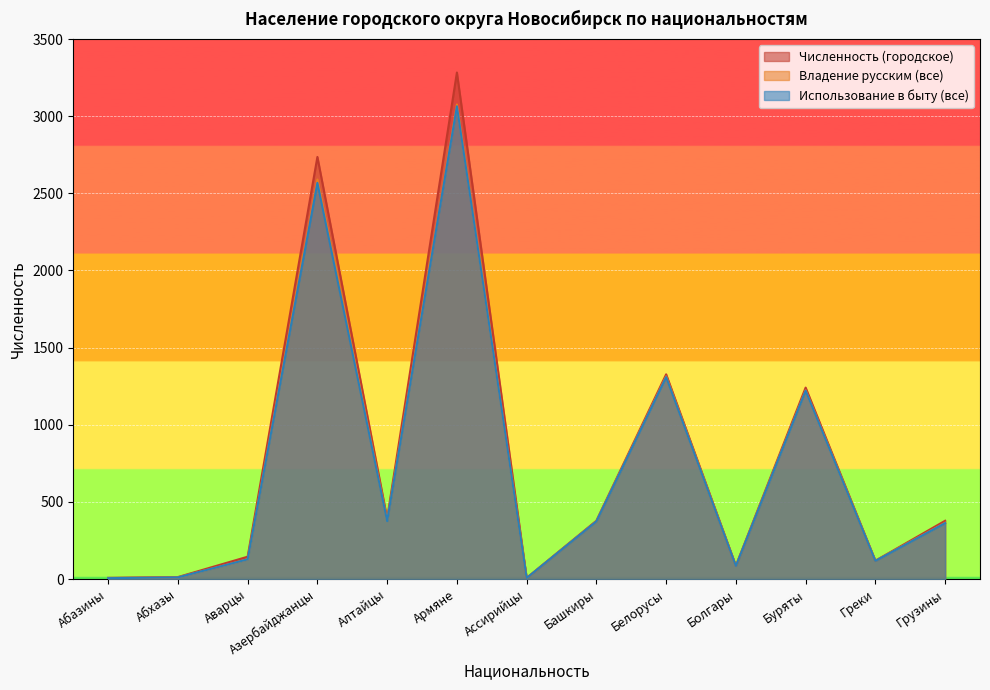

Reading left to right, what are all the values shown in this chart?

Численность (городское): Абазины=8	Абхазы=13	Аварцы=145	Азербайджанцы=2736	Алтайцы=393	Армяне=3283	Ассирийцы=7	Башкиры=378	Белорусы=1327	Болгары=86	Буряты=1241	Греки=119	Грузины=378
Владение русским (все): Абазины=6	Абхазы=11	Аварцы=128	Азербайджанцы=2590	Алтайцы=382	Армяне=3076	Ассирийцы=7	Башкиры=375	Белорусы=1314	Болгары=86	Буряты=1224	Греки=119	Грузины=365
Использование в быту (все): Абазины=6	Абхазы=11	Аварцы=128	Азербайджанцы=2568	Алтайцы=376	Армяне=3064	Ассирийцы=7	Башкиры=374	Белорусы=1309	Болгары=85	Буряты=1221	Греки=118	Грузины=363